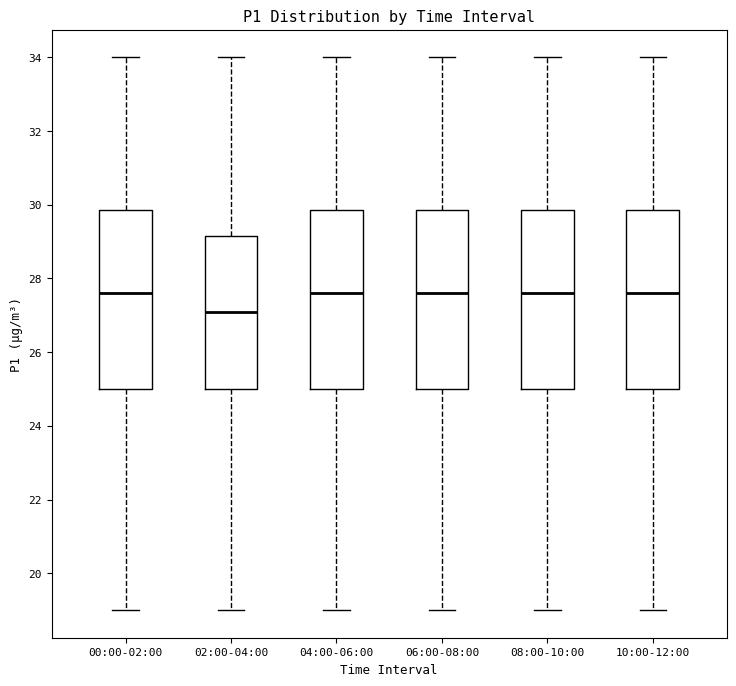

Reading left to right, read every box against the y-axis: the position of its median line, the range the box covers, and the ends of its whiskers. The values are not printed on the chart, so give them approximately, as read against the axis.

00:00-02:00: median 27.6, box 25.0 to 29.8, whiskers 19.0 to 34.0
02:00-04:00: median 27.2, box 25.0 to 29.2, whiskers 19.0 to 34.0
04:00-06:00: median 27.6, box 25.0 to 29.8, whiskers 19.0 to 34.0
06:00-08:00: median 27.6, box 25.0 to 29.8, whiskers 19.0 to 34.0
08:00-10:00: median 27.6, box 25.0 to 29.8, whiskers 19.0 to 34.0
10:00-12:00: median 27.6, box 25.0 to 29.8, whiskers 19.0 to 34.0